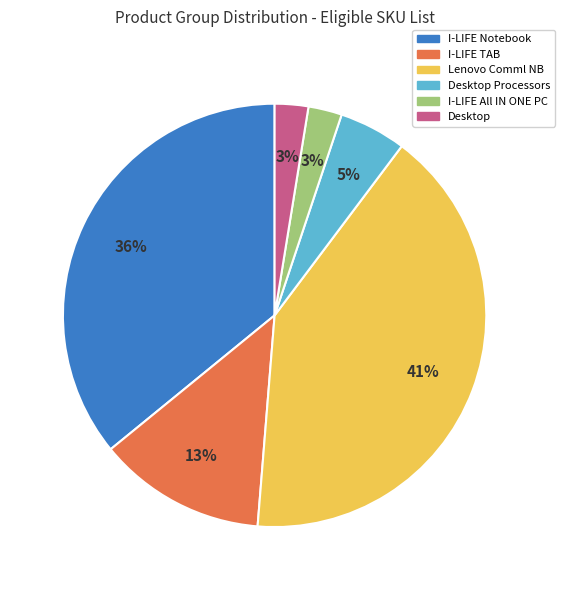

Which category has the biggest portion of the pie?

Lenovo Comml NB